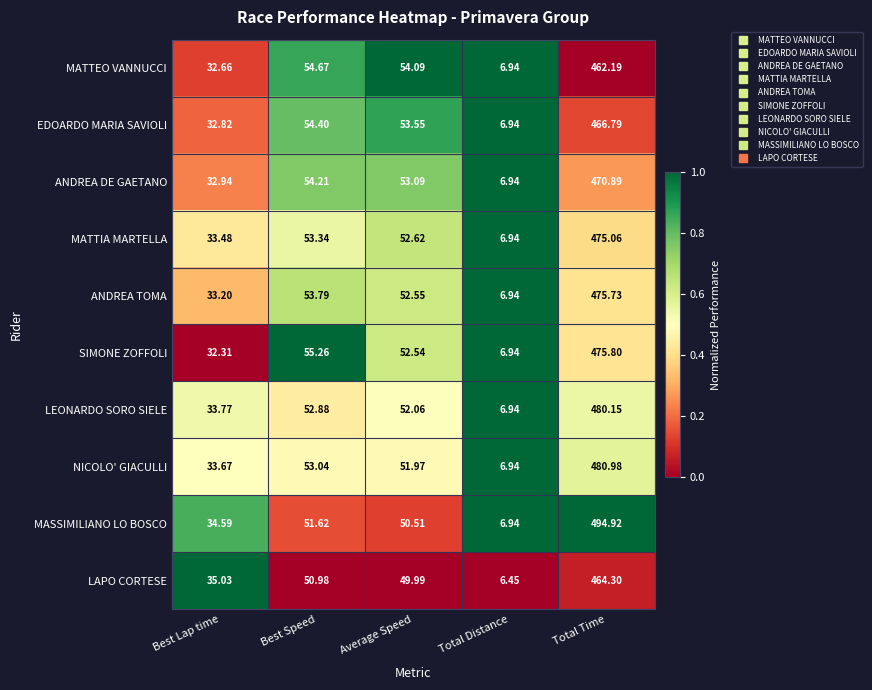

Where does the ANDREA DE GAETANO series first go above 53?

Best Speed